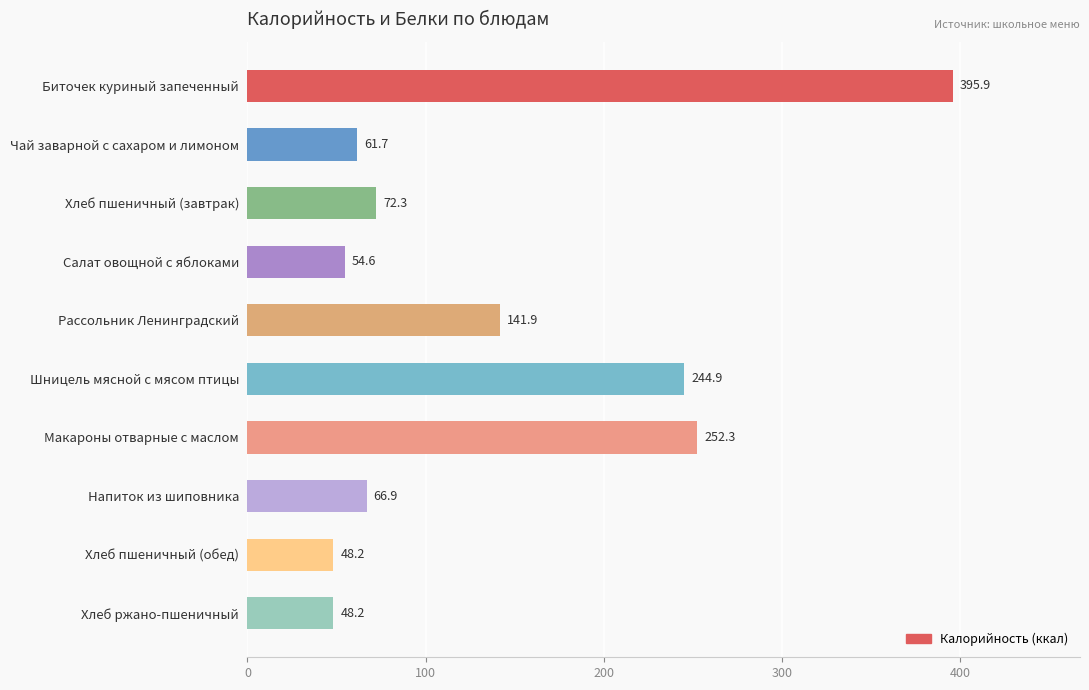

What is the difference between the maximum and minimum values?

347.7